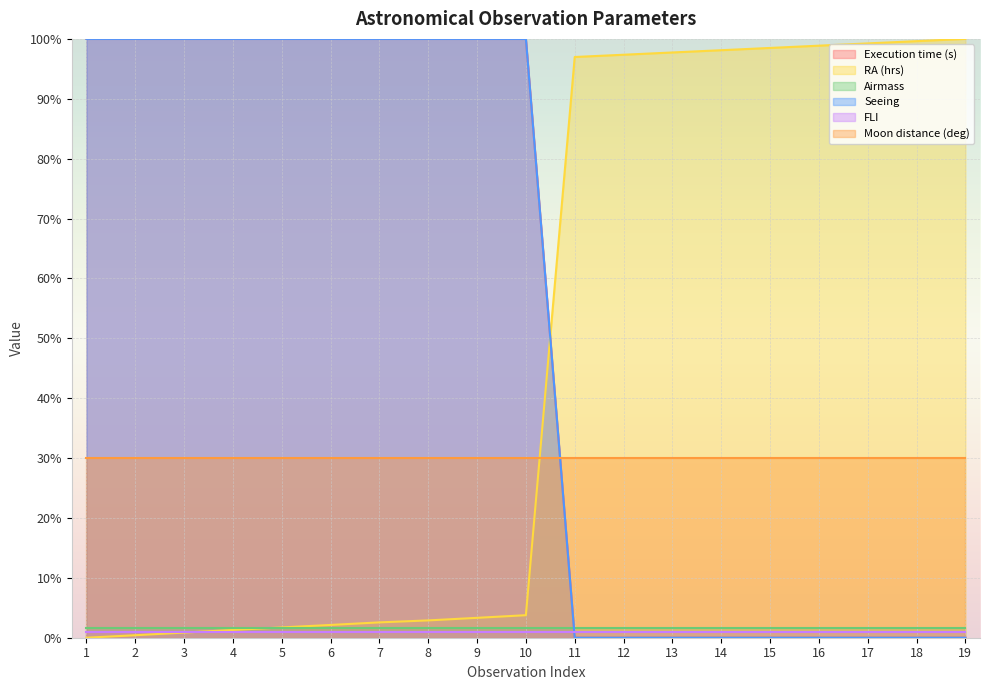

True or false: Seeing has more than 2 points higher than both neighbors.

False